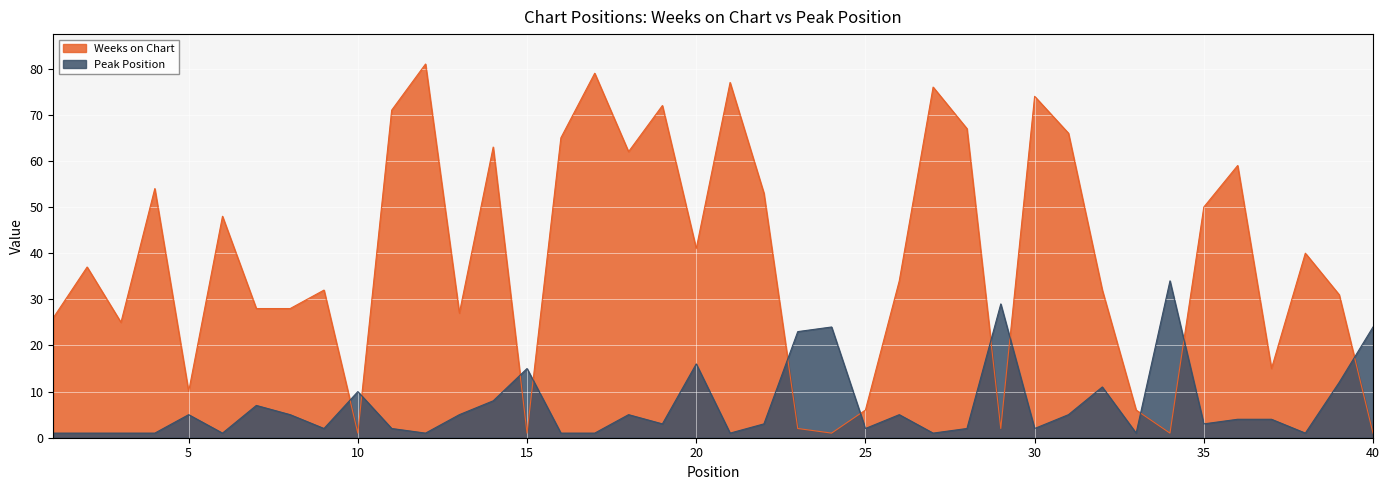

How many interior local valleys does the Weeks on Chart series have?

11